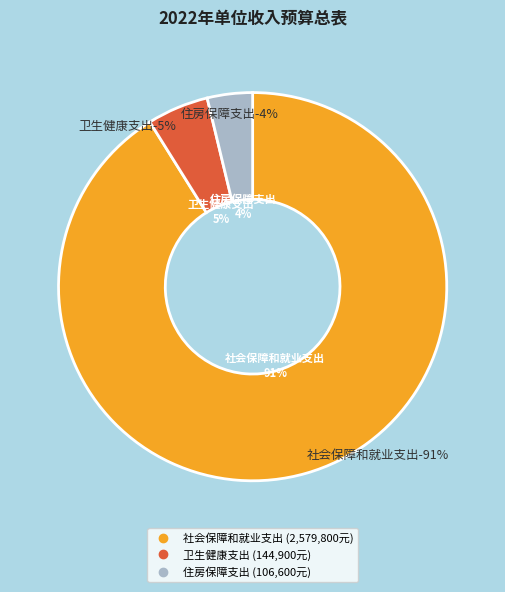

Does 住房保障支出 account for over 50% of the chart?

No